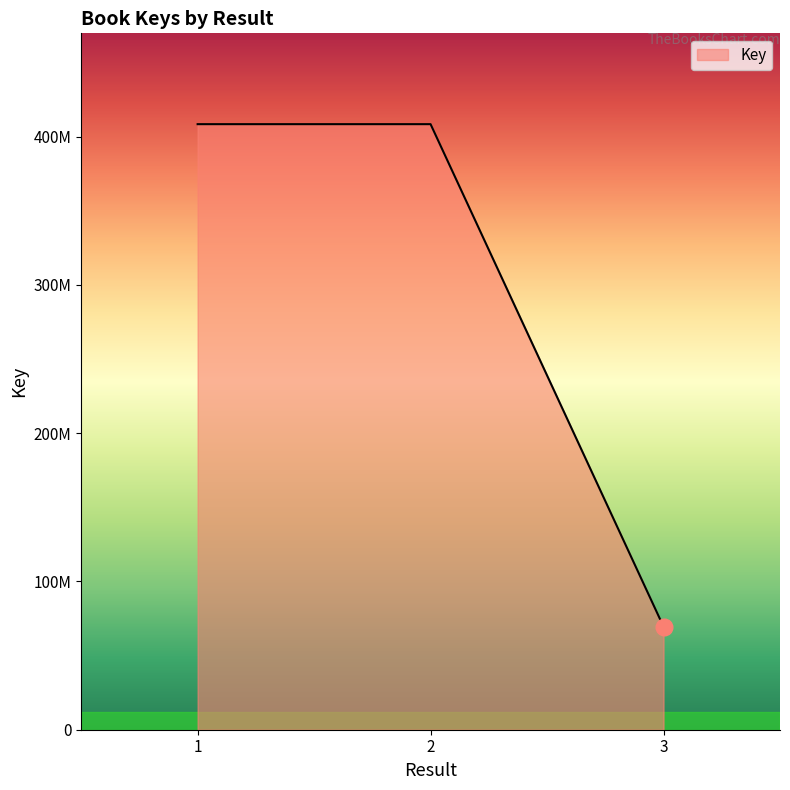

Does the chart display data point markers on the line(s)?

No